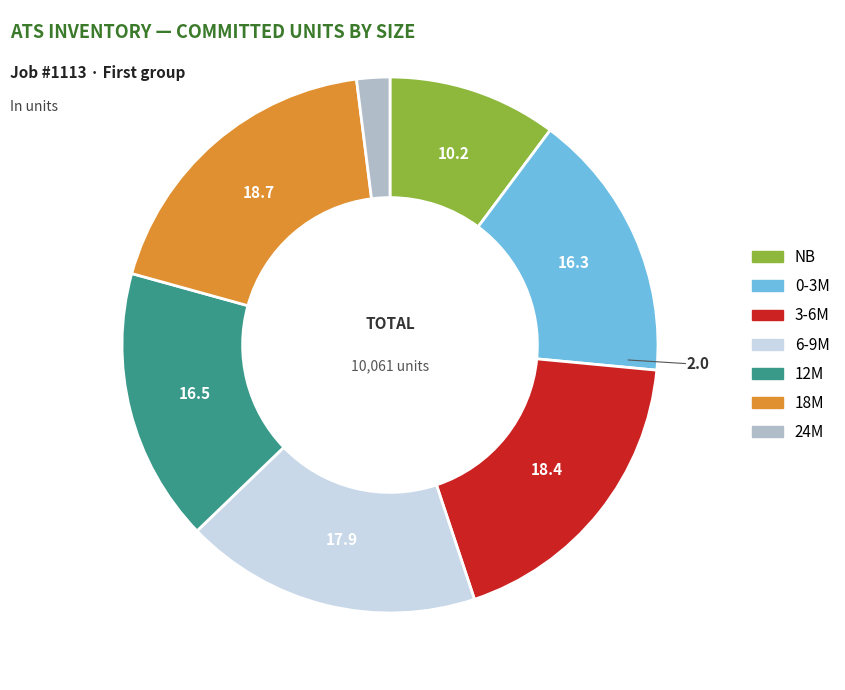

Count the number of slices in the pie.

7